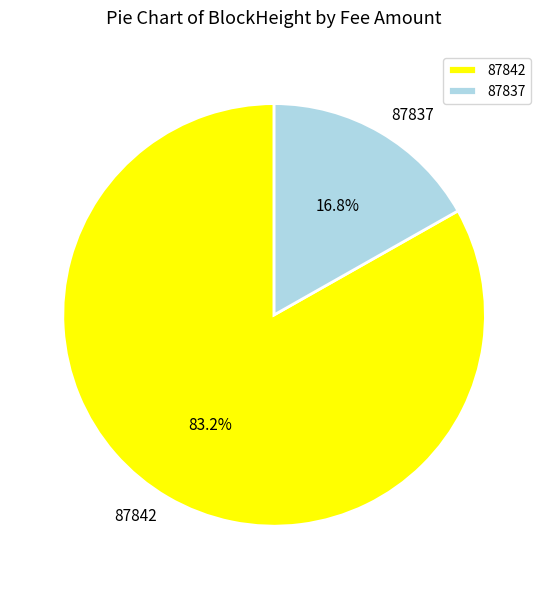

To the nearest percent, what is the difference between the largest and smallest slice percentages?

66%